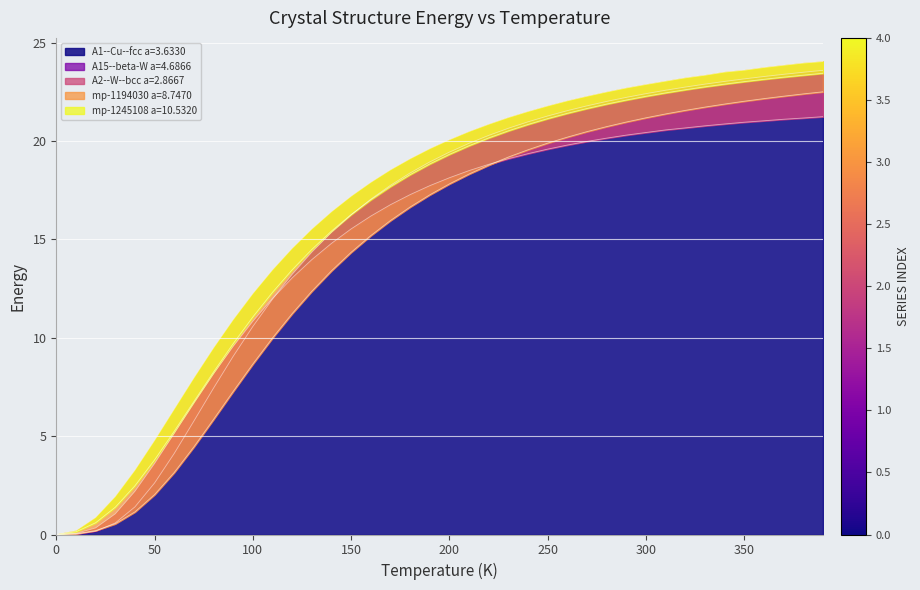

What is the maximum value for A1--Cu--fcc a=3.6330?

23.6